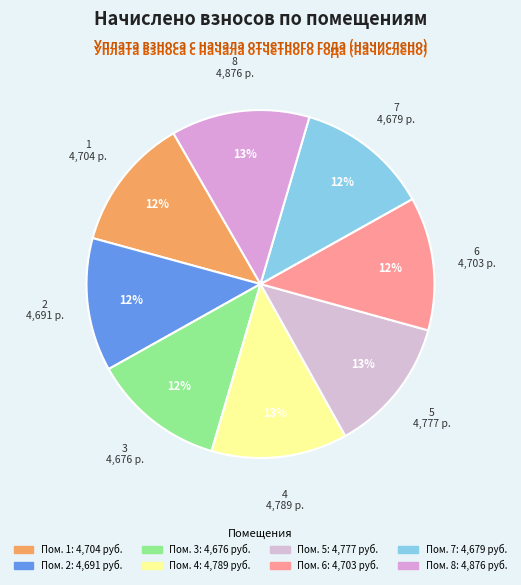

Rank the categories by value from lowest to highest.

3, 7, 2, 6, 1, 5, 4, 8